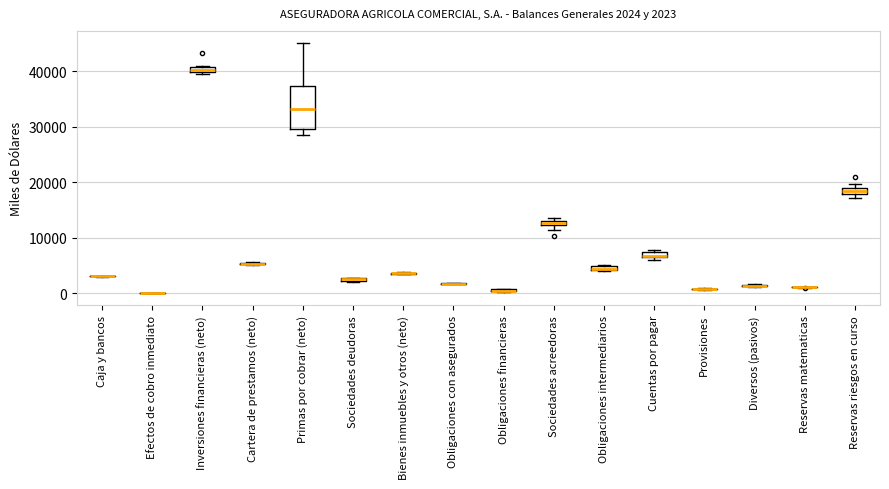

Which box is the tallest, from its lower edge to its upper edge?

Primas por cobrar (neto)